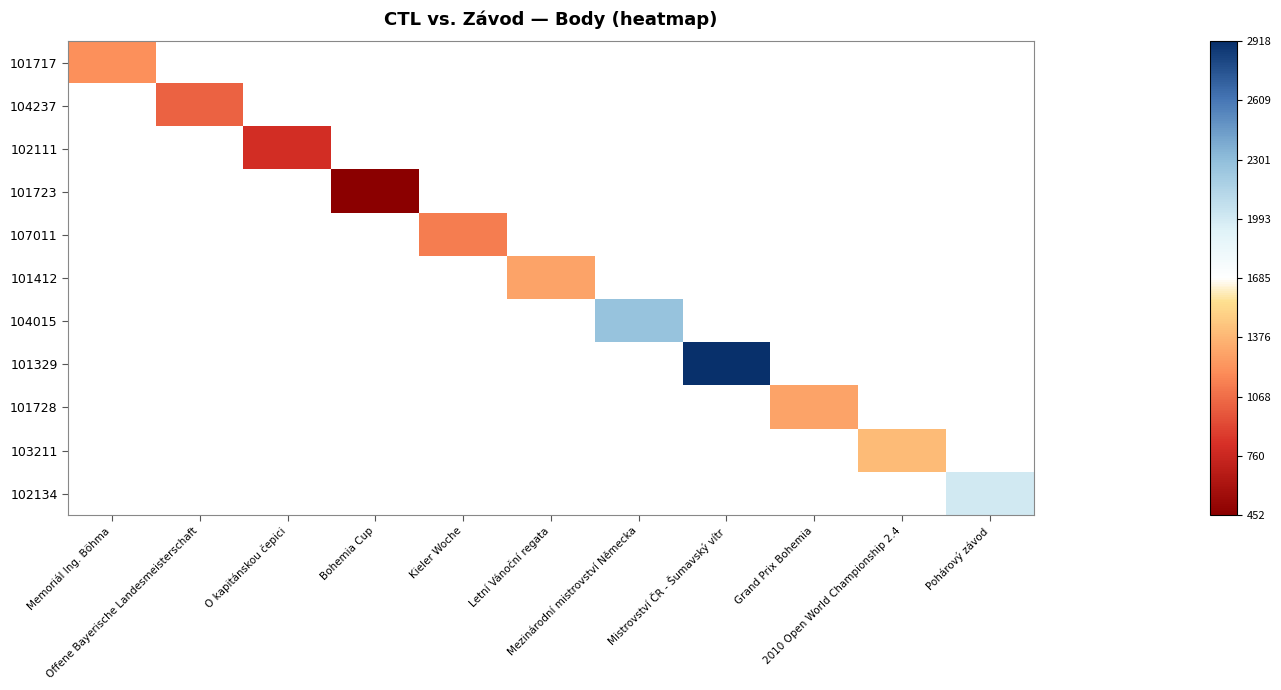

How many series are shown in this chart?

11